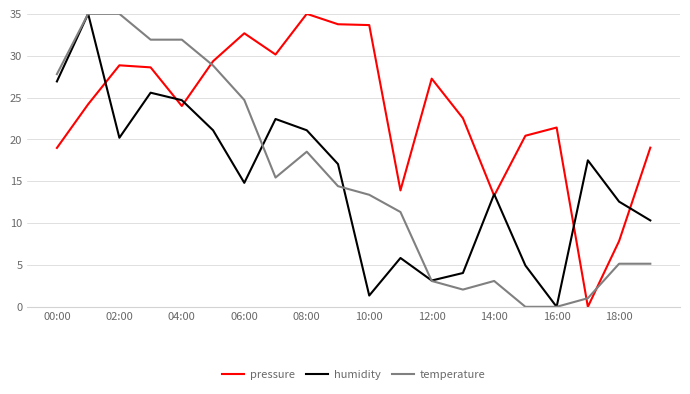

Which series has the largest total across all categories?

pressure